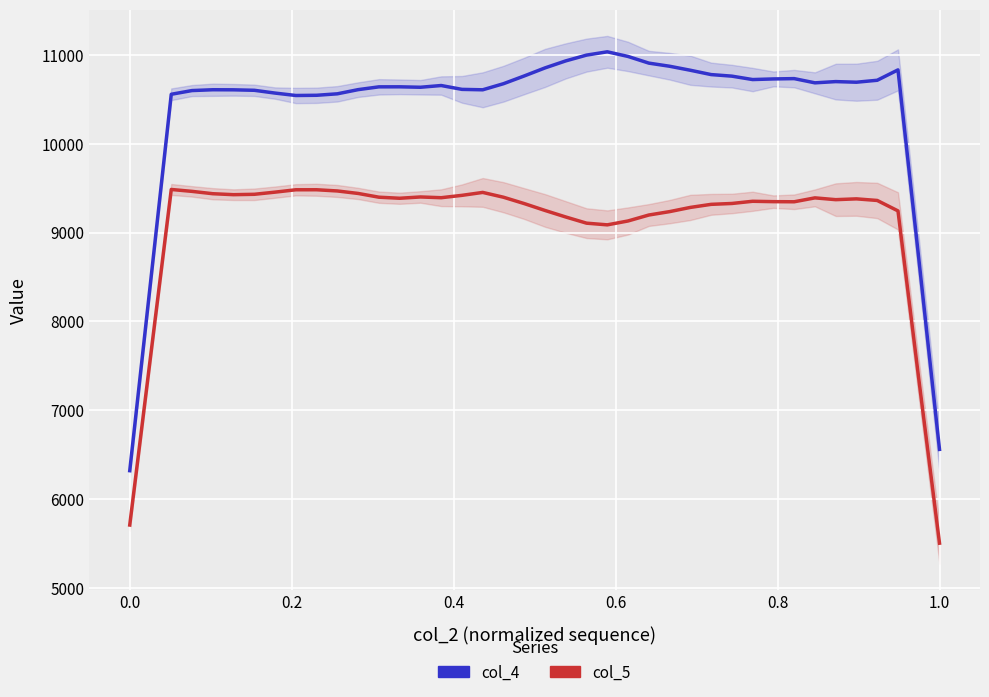

What is the average value of the col_4 series?

10395.8